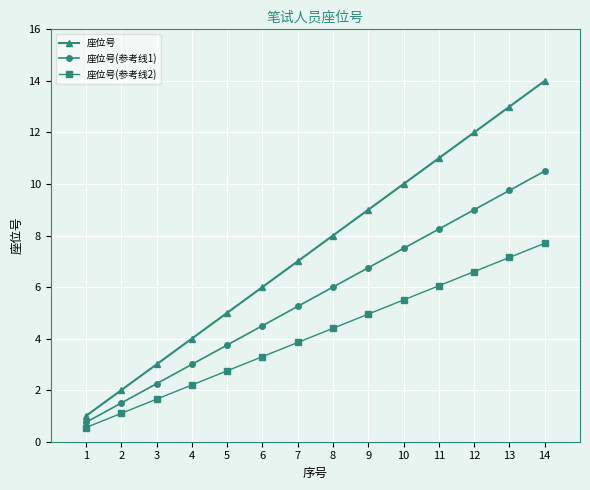

What is the total value across all series at 8?

18.4